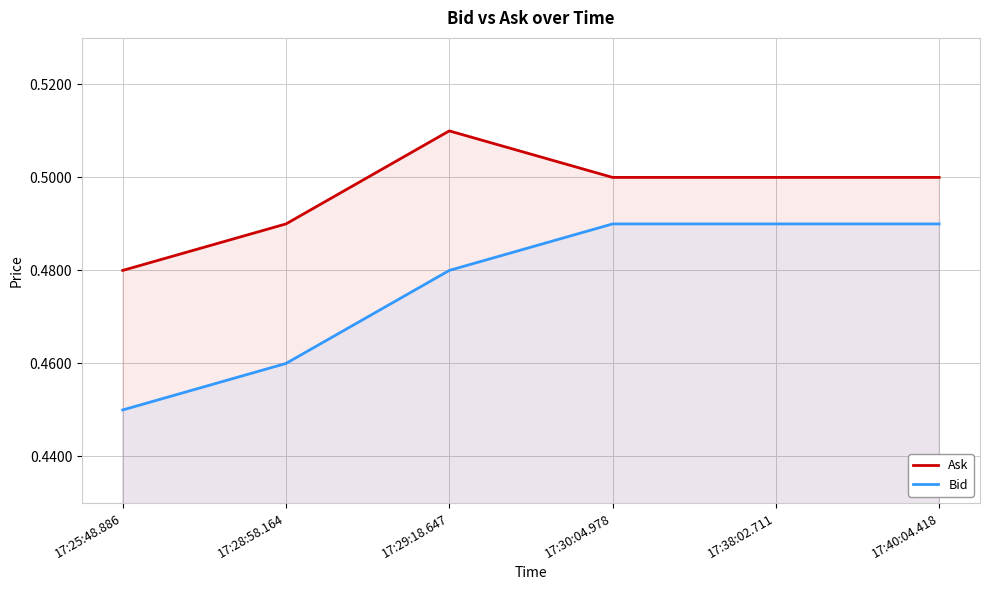

Reading right to left, extract all data points from this chart.

Ask: 17:40:04.418=0.5	17:38:02.711=0.5	17:30:04.978=0.5	17:29:18.647=0.5	17:28:58.164=0.5	17:25:48.886=0.5
Bid: 17:40:04.418=0.5	17:38:02.711=0.5	17:30:04.978=0.5	17:29:18.647=0.5	17:28:58.164=0.5	17:25:48.886=0.5